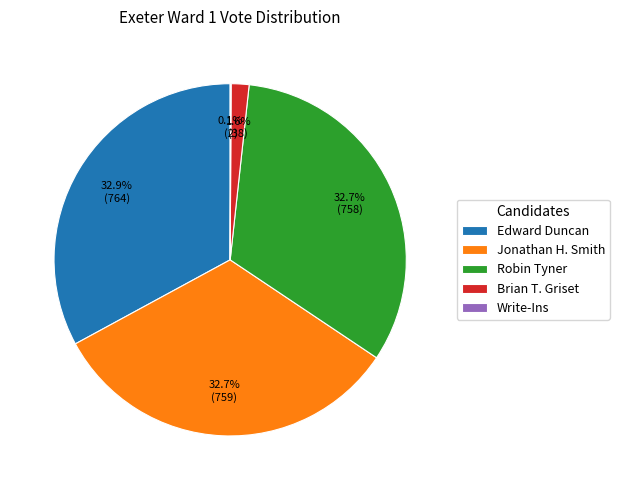

What percentage is NOT represented by Edward Duncan?

67.1%